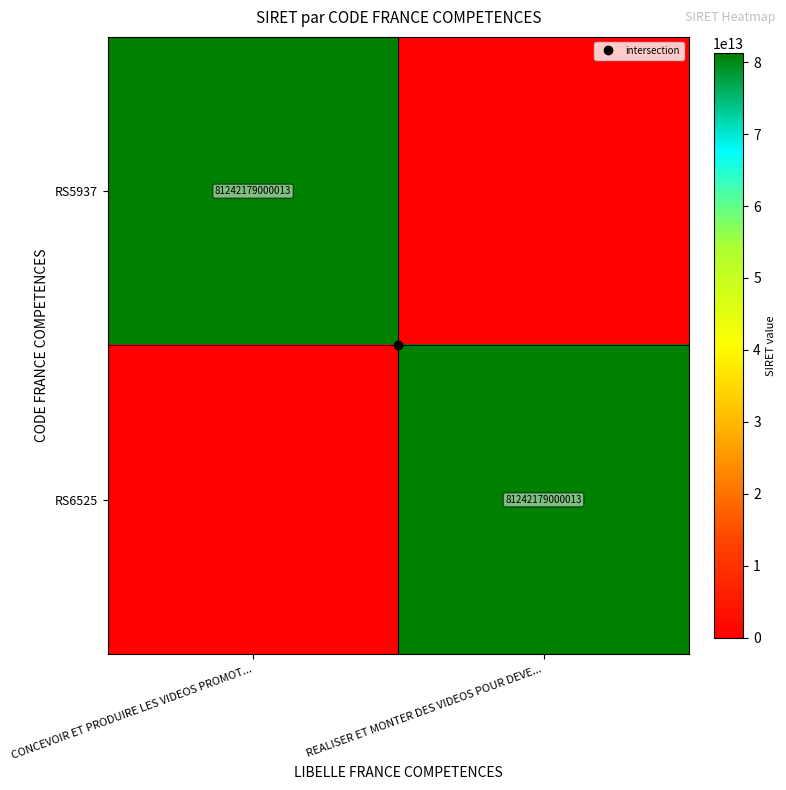

Count the number of data series in this chart.

2